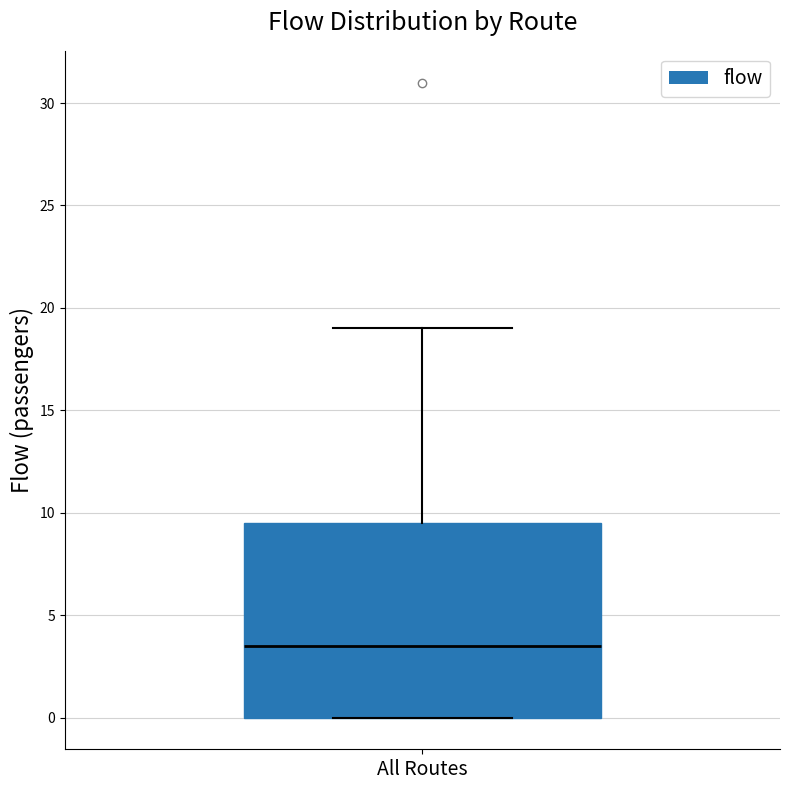

Read this box plot against the y-axis: the position of the median line, the range covered by the box, and the ends of both whiskers. The values are not printed on the chart, so give them approximately, as read against the axis.

median 3.5, box 0.0 to 9.5, whiskers 0.0 to 19.0